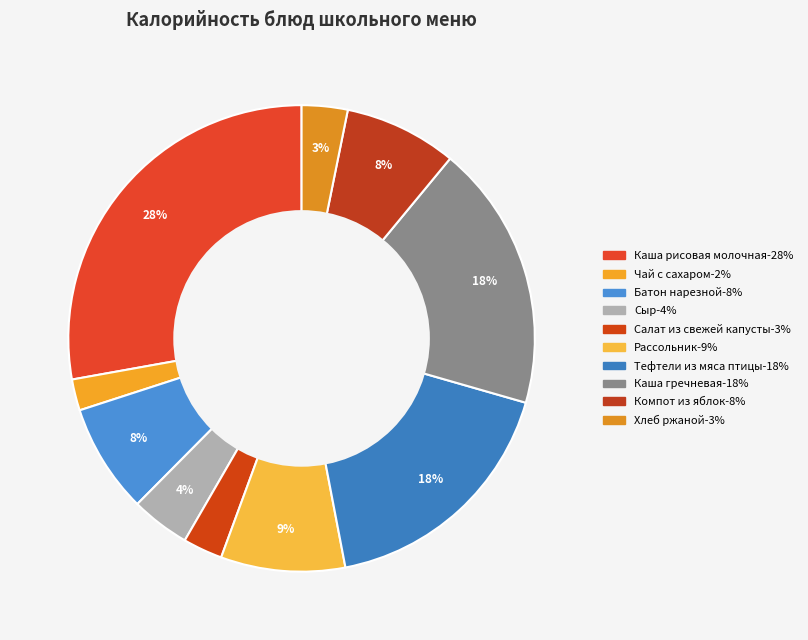

How many segments does this pie chart have?

10